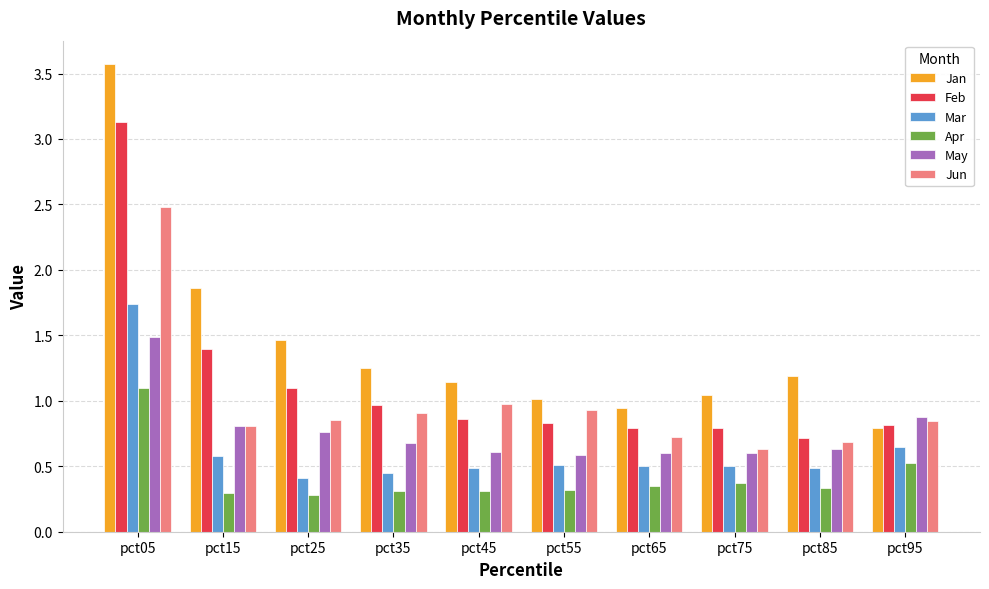

Is the value of Jun at pct25 greater than the value of Mar at pct85?

Yes